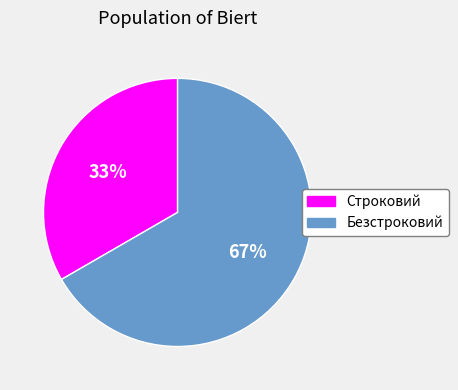

Which slice represents more than half of the pie?

Безстроковий